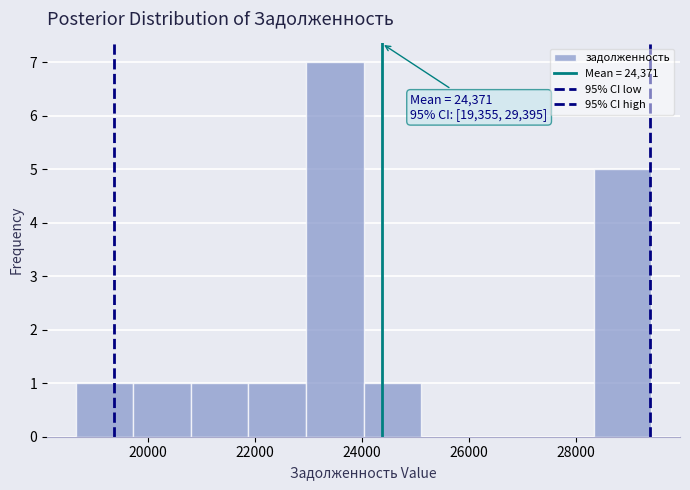

Over which range of the x-axis is the bar tallest?

23000 to 24000